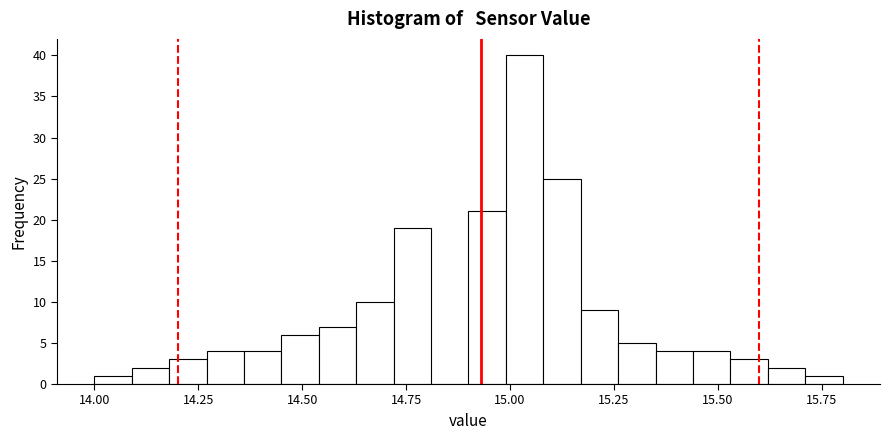

Read against the x-axis, roughly where is the centre of the tallest bar?

15.05